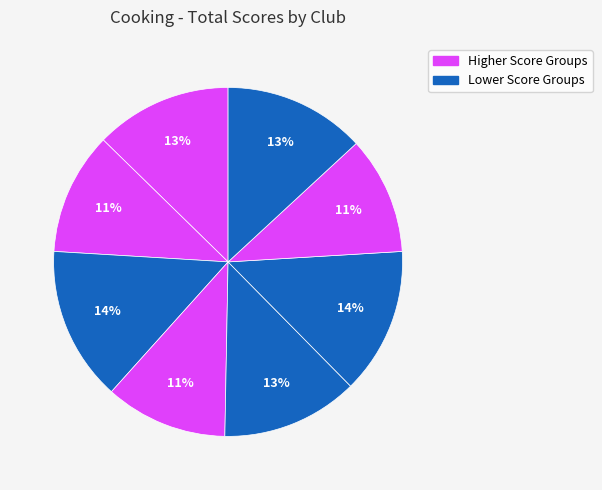

How many segments does this pie chart have?

8